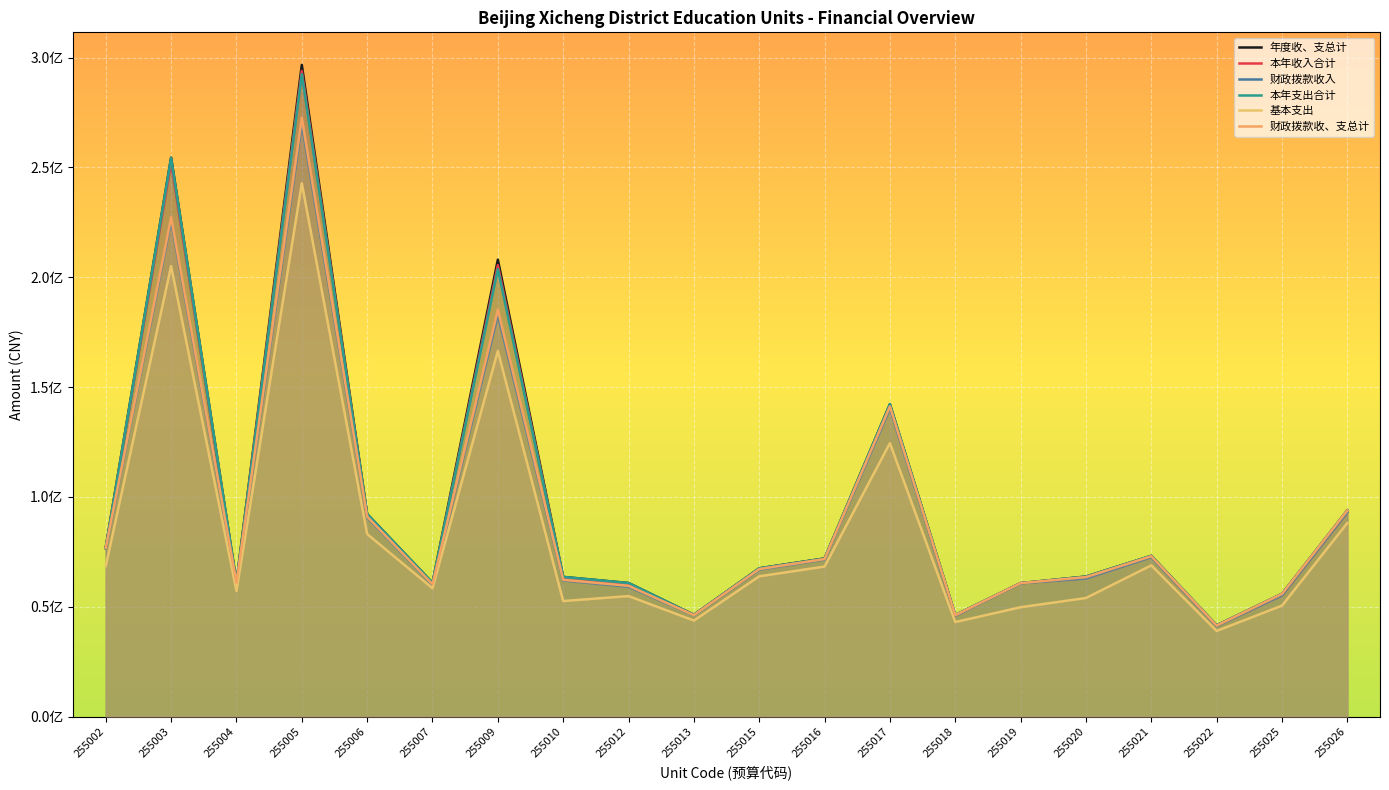

Does the chart display data point markers on the line(s)?

No